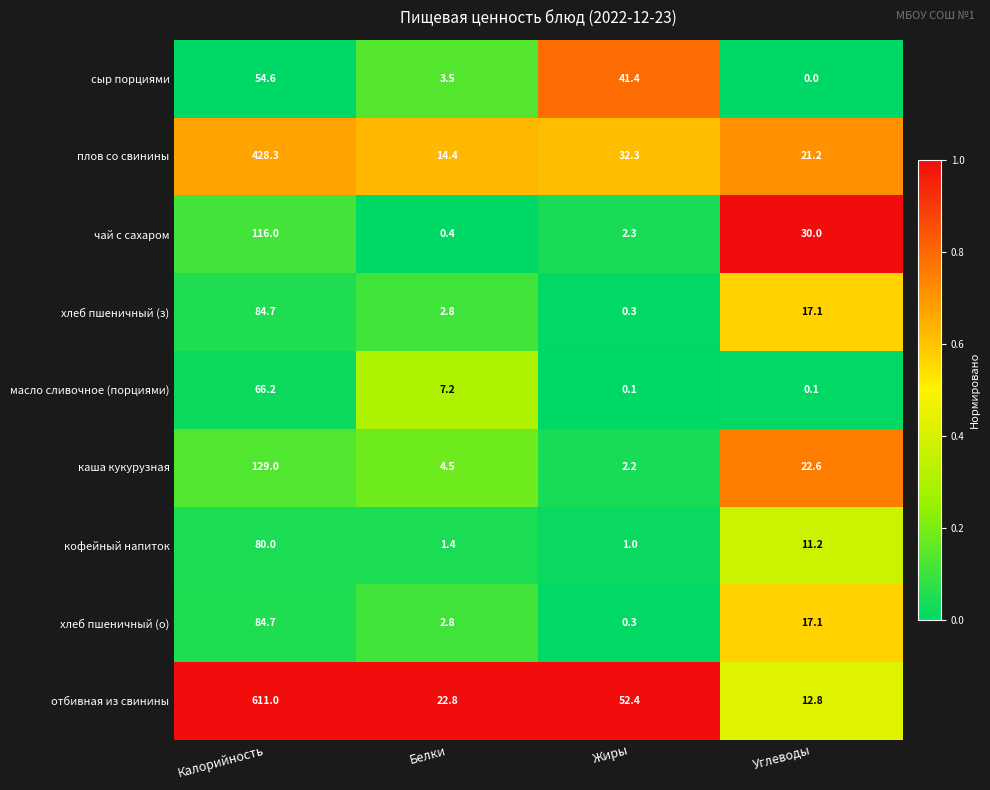

What is the minimum value for кофейный напиток?

1.0